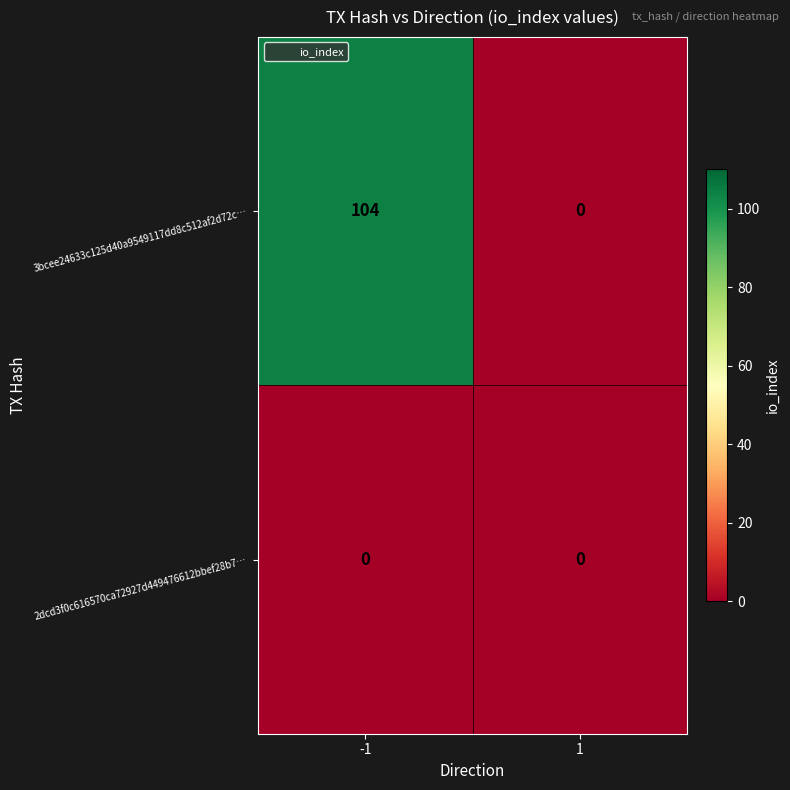

Reading left to right, what are all the values shown in this chart?

3bcee24633c125d40a9549117dd8c512af2d72c…: -1=104	1=0
2dcd3f0c616570ca72927d449476612bbef28b7…: -1=0	1=0